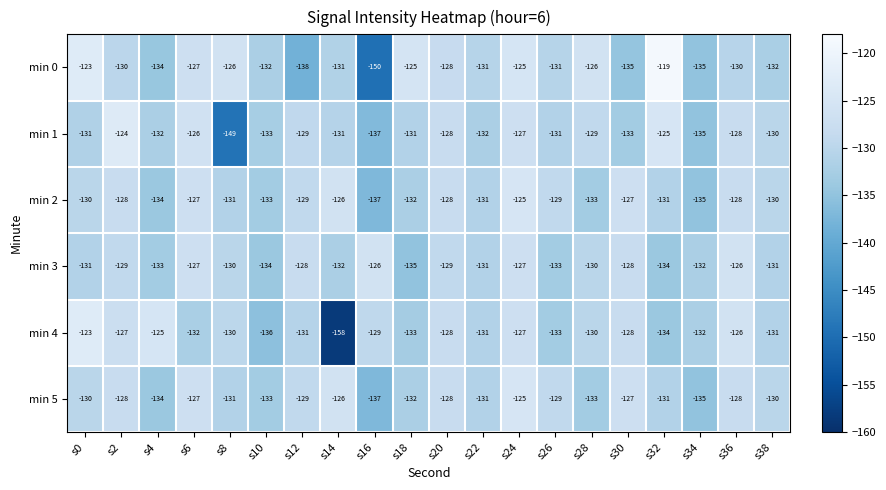

At which label does min 4 first exceed -130?

s0